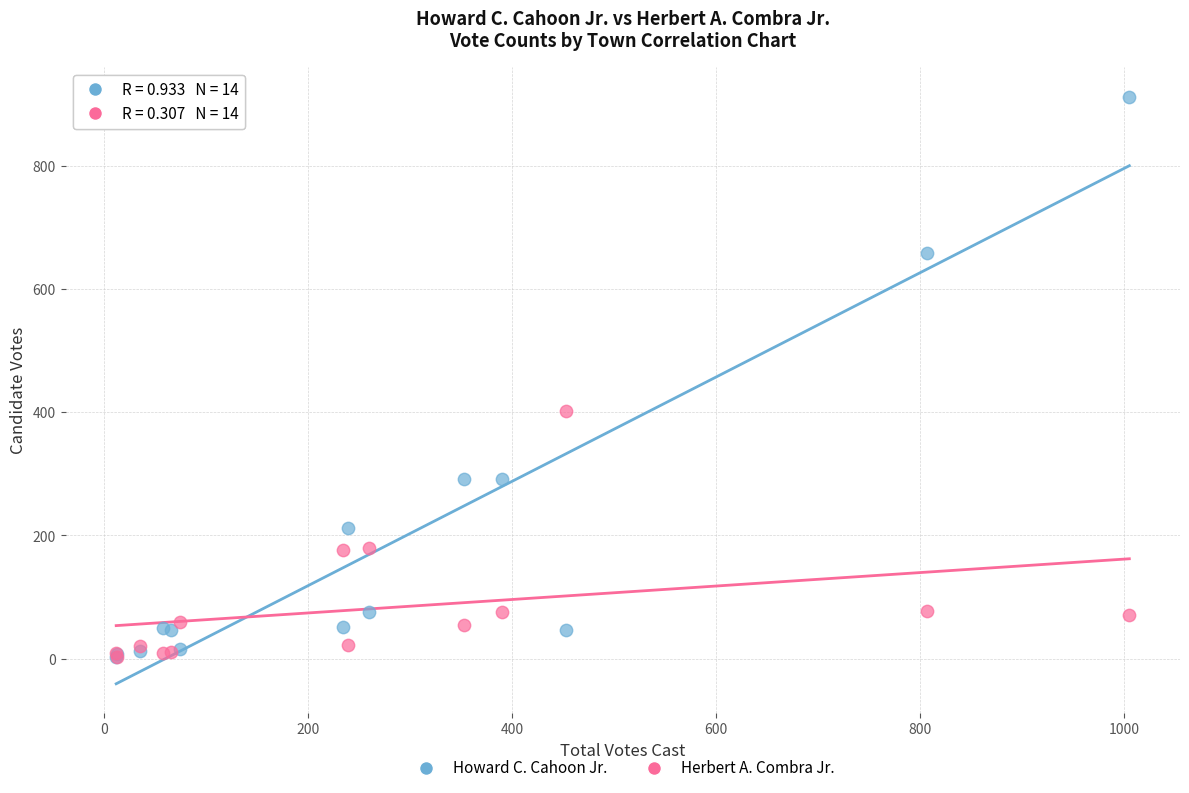

What are all the series names shown in the legend?

Howard C. Cahoon Jr., Herbert A. Combra Jr.